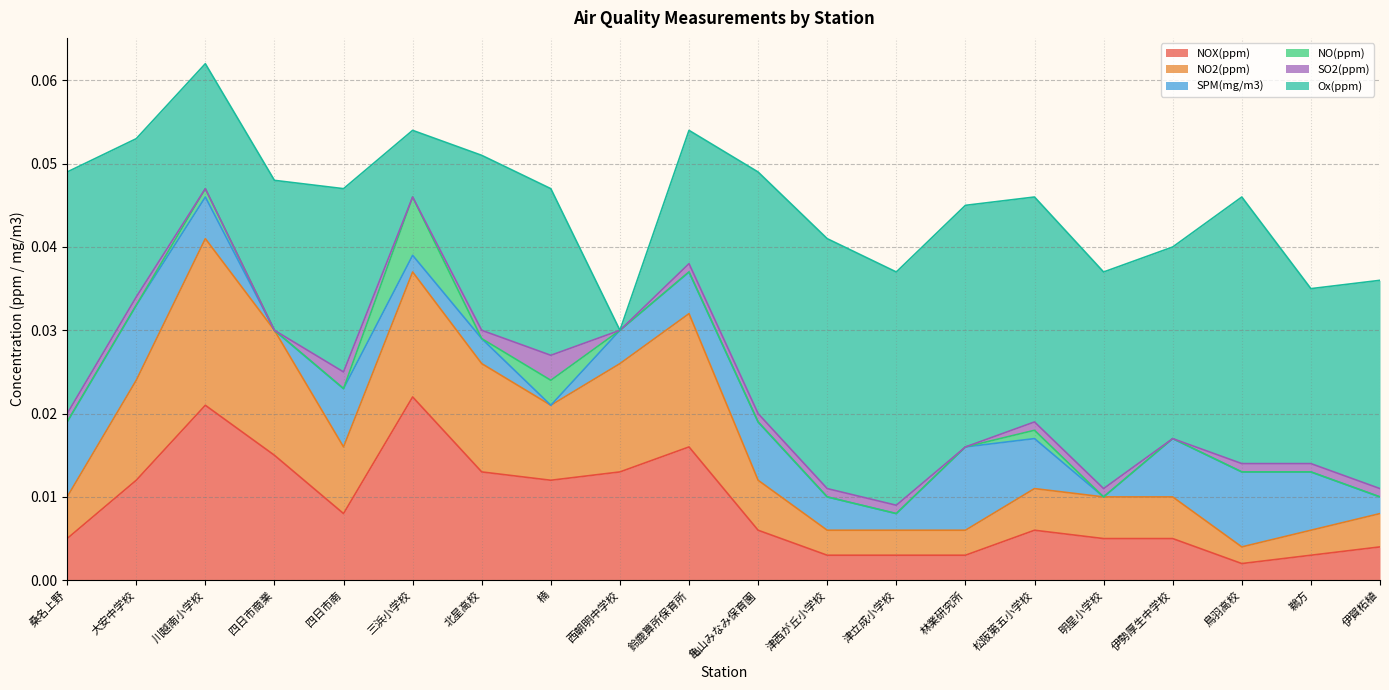

Where is the first local maximum for SO2(ppm)?

四日市南